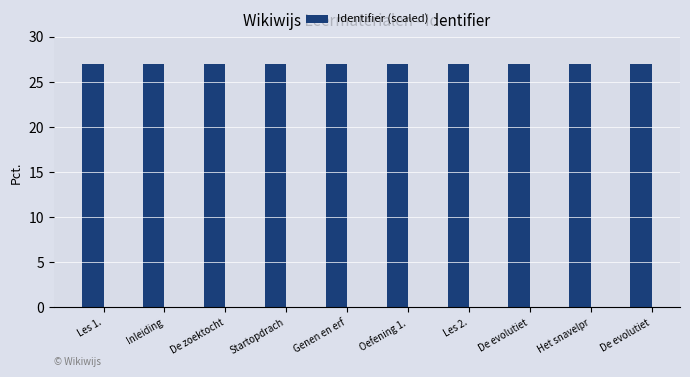

How many distinct data groups are displayed?

1